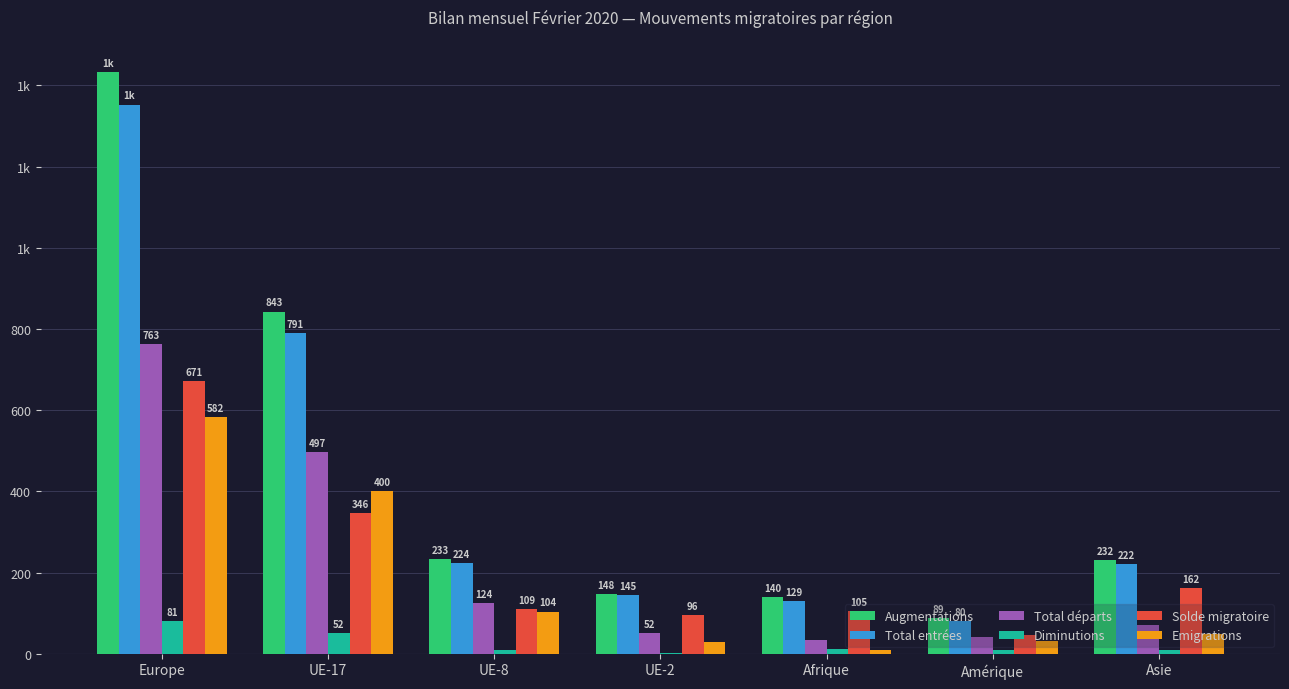

At UE-2, list the series in order from smallest to largest.

Diminutions, Emigrations, Total départs, Solde migratoire, Total entrées, Augmentations